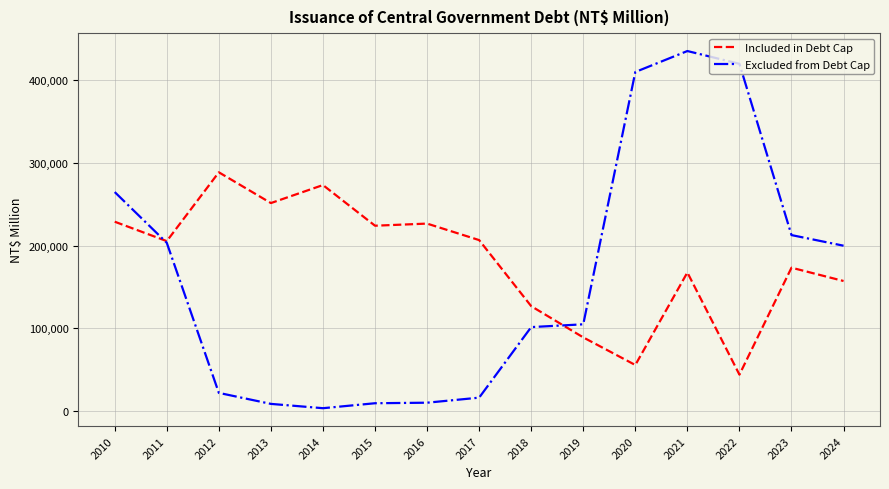

Where does the Included in Debt Cap series first go above 205301?

2010